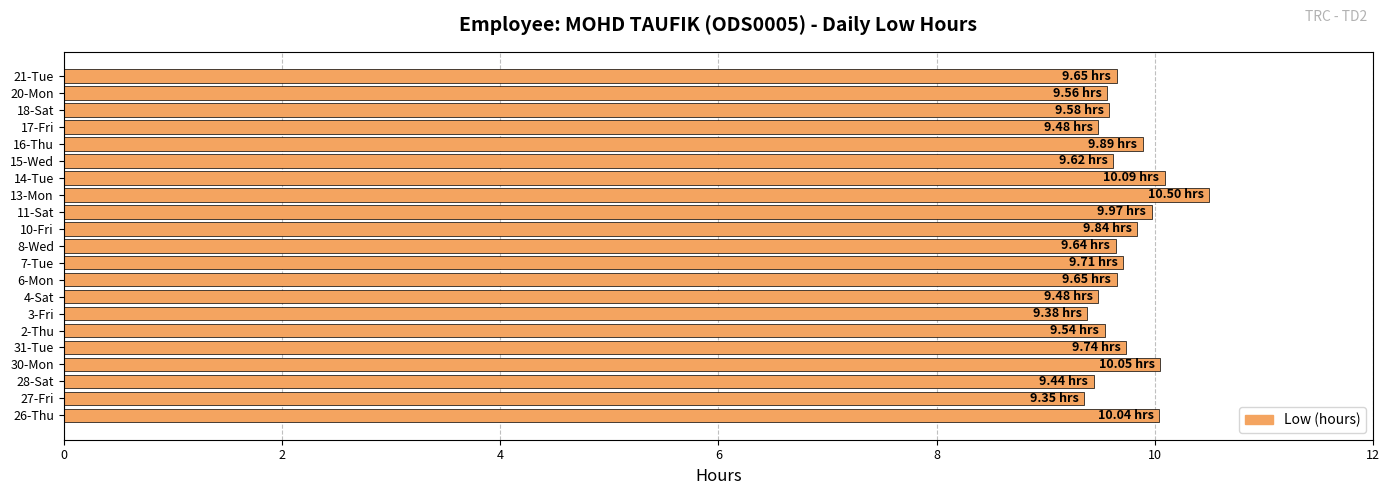

Which has a higher value, 7-Tue or 3-Fri?

7-Tue